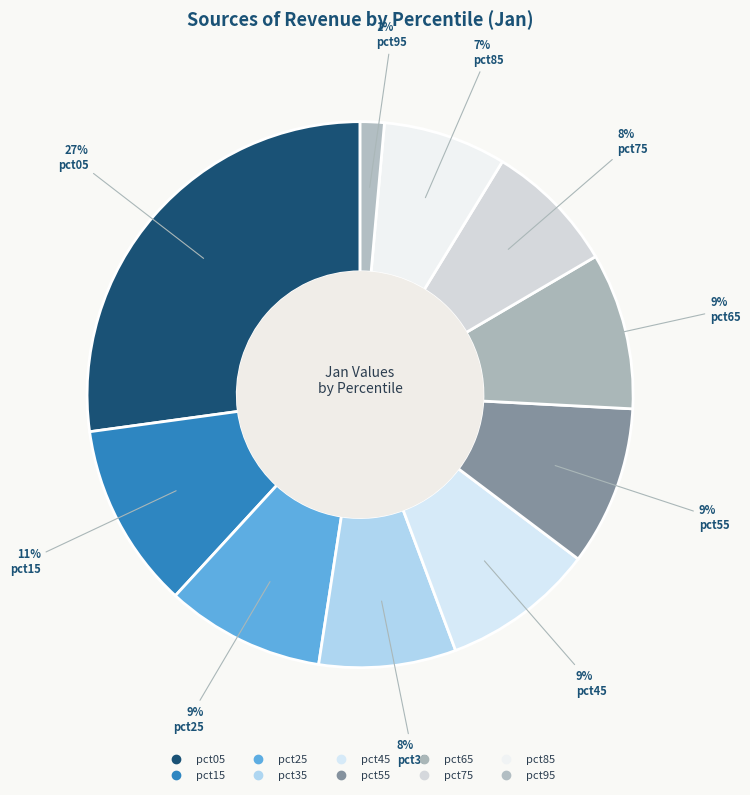

Does any single category account for the majority?

No